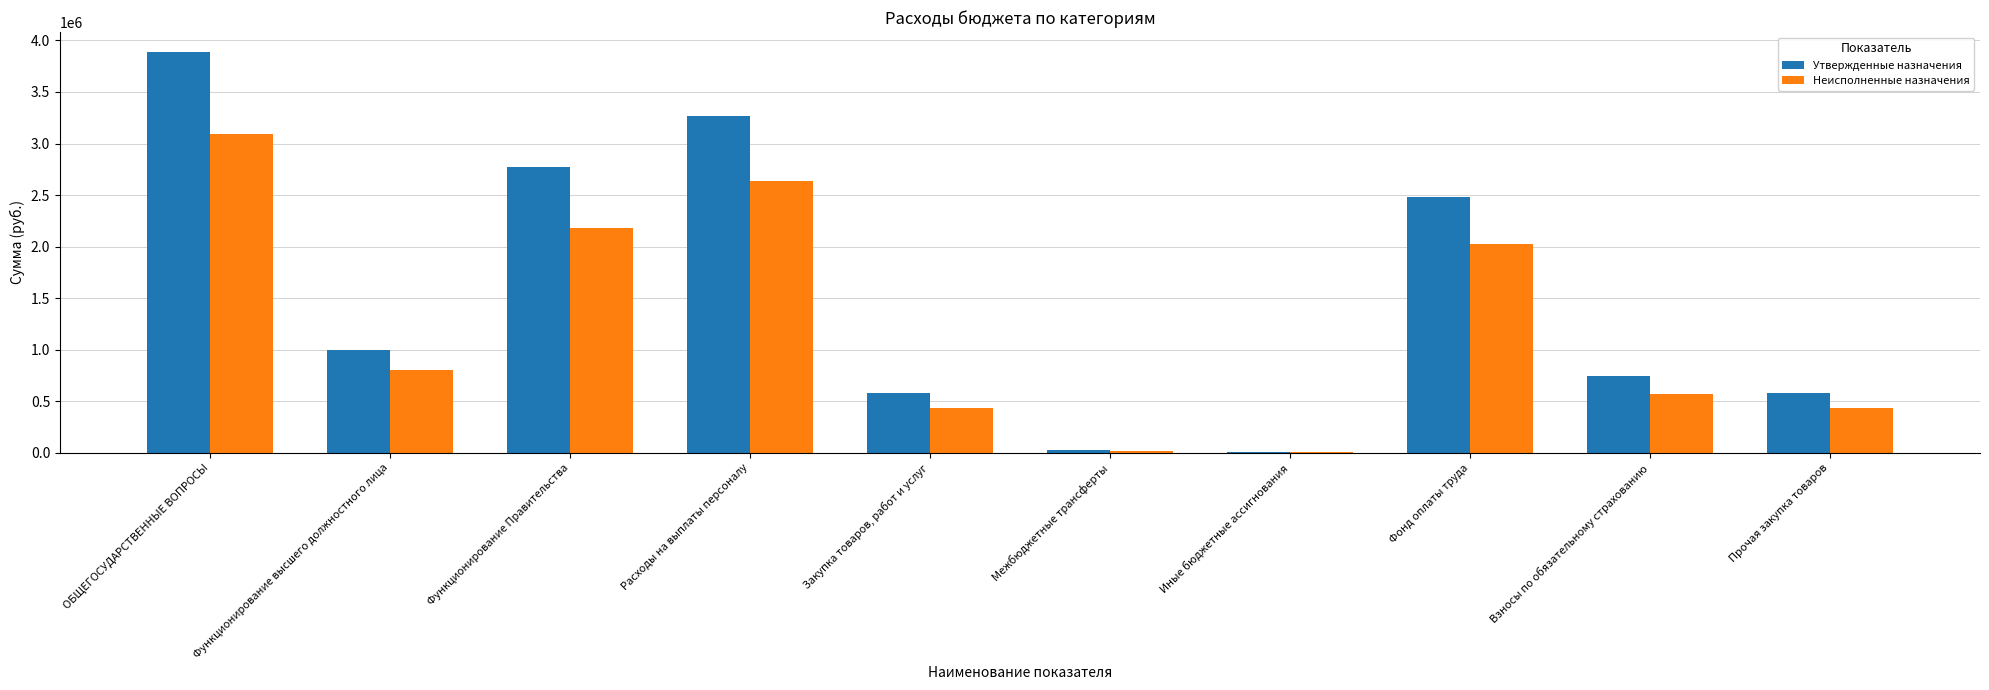

Is it true that Утвержденные назначения equals 584955.6 at Закупка товаров, работ и услуг?

True